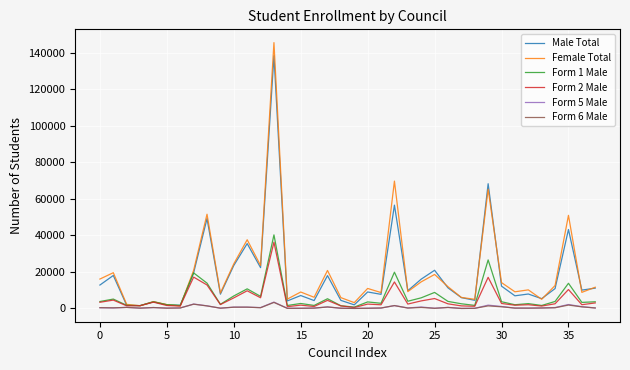

What is the greatest value displayed?

145684